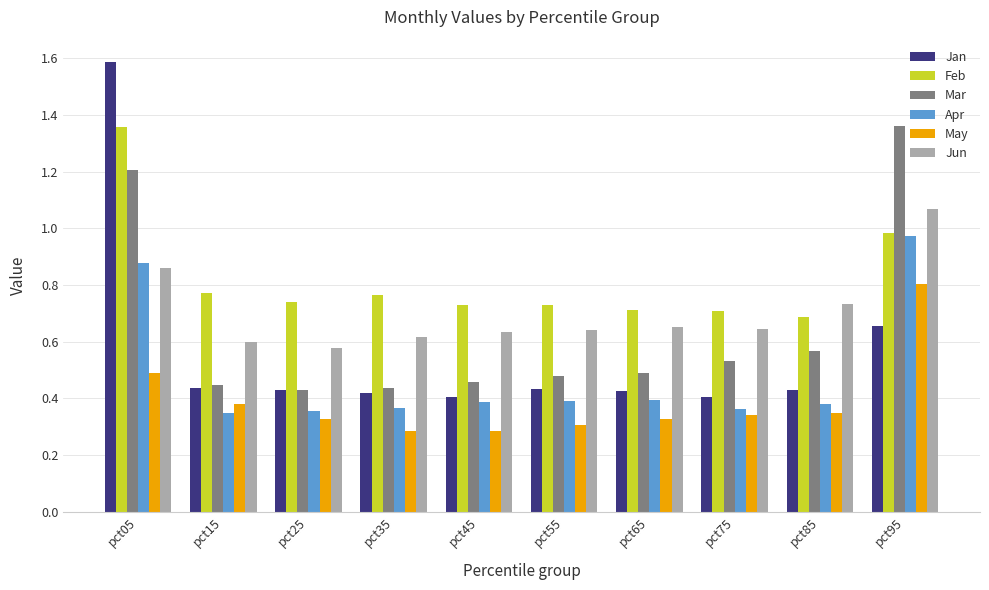

What is the sum of the Jan values at pct15 and pct05?

2.0